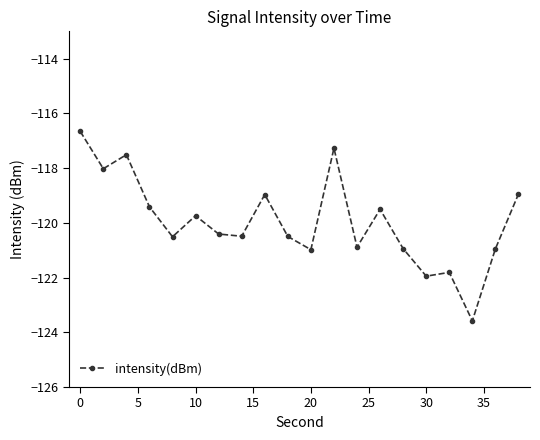

What is the value of the 15th point from the left?

-120.9